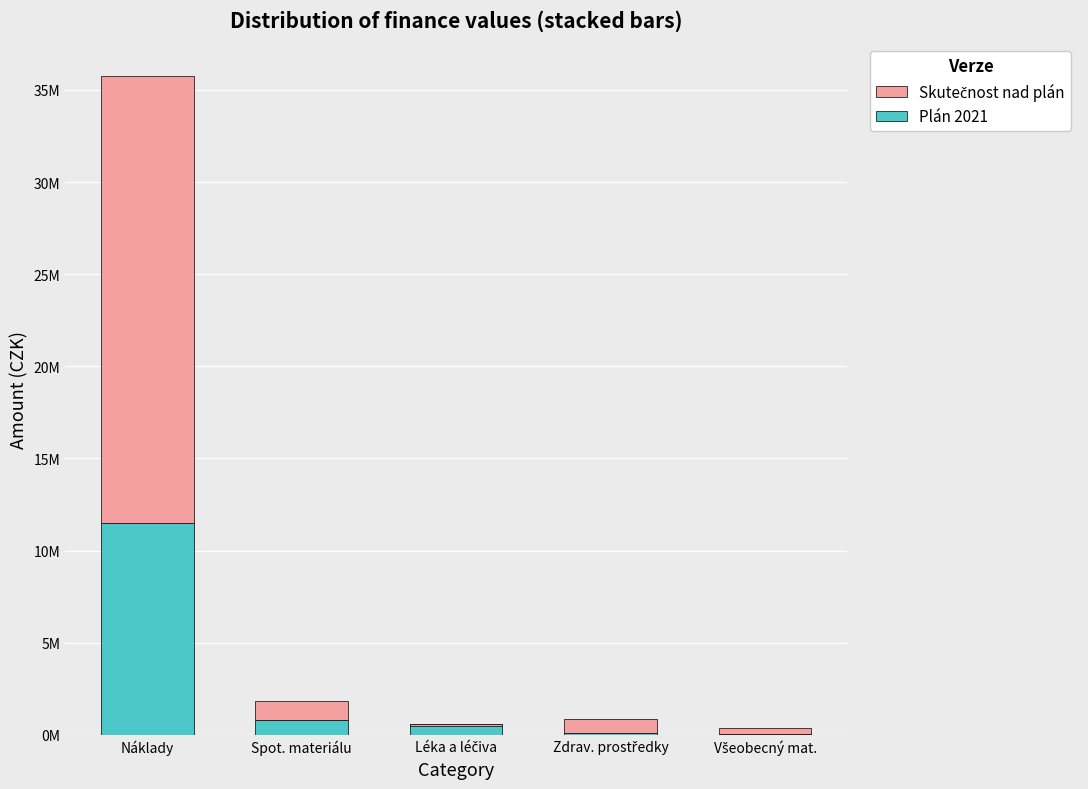

What is the label of the 5th bar from the left?

Všeobecný mat.